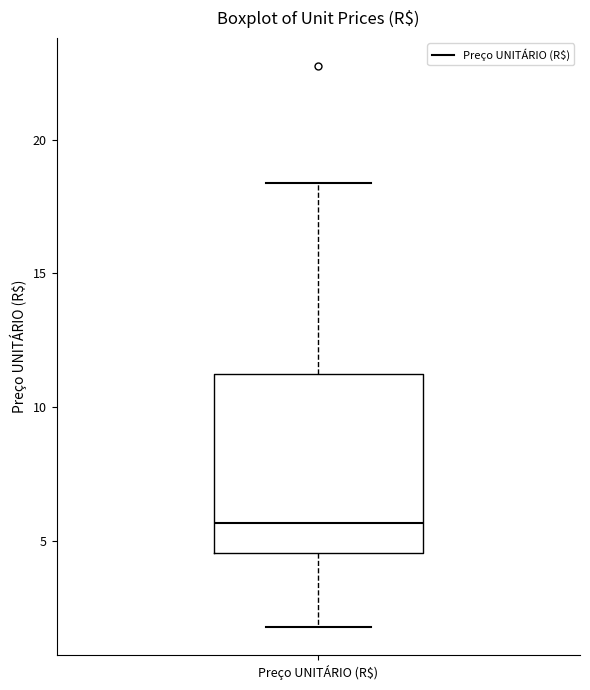

Read this box plot against the y-axis: the position of the median line, the range covered by the box, and the ends of both whiskers. The values are not printed on the chart, so give them approximately, as read against the axis.

median 5.5, box 4.5 to 11.0, whiskers 2.0 to 18.5